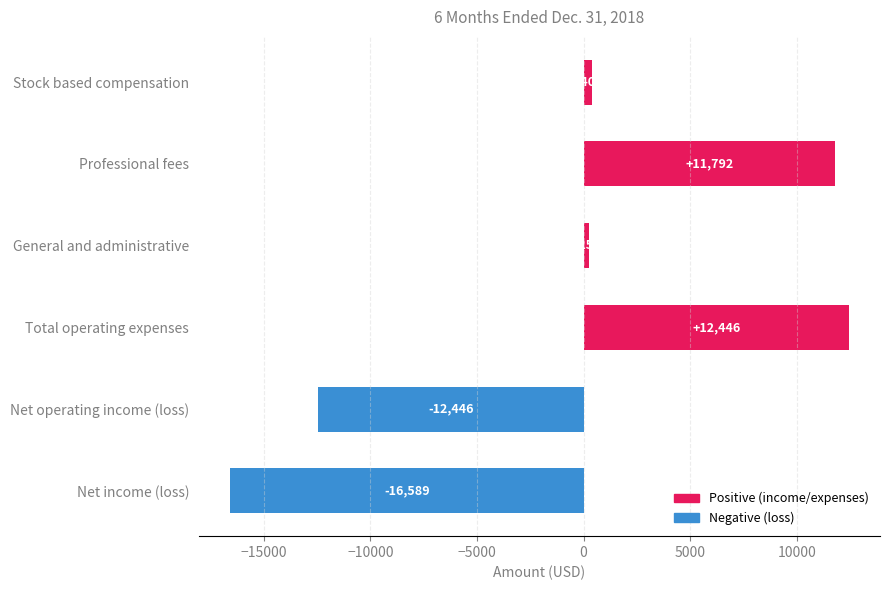

Which label corresponds to the largest value in the chart?

Total operating expenses